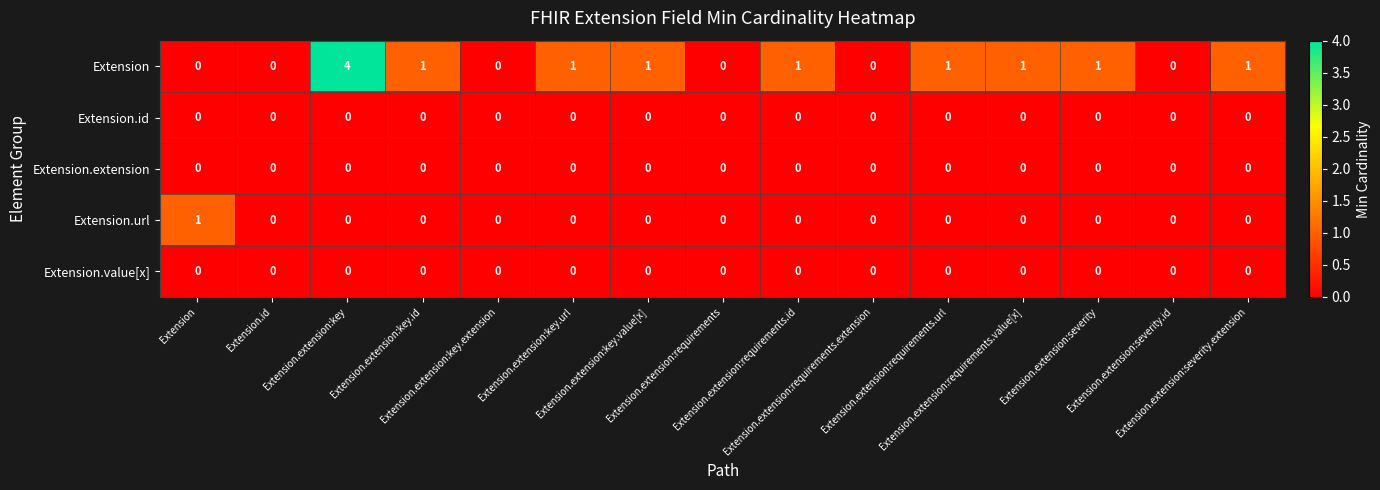

What is the maximum value shown in the chart?

4